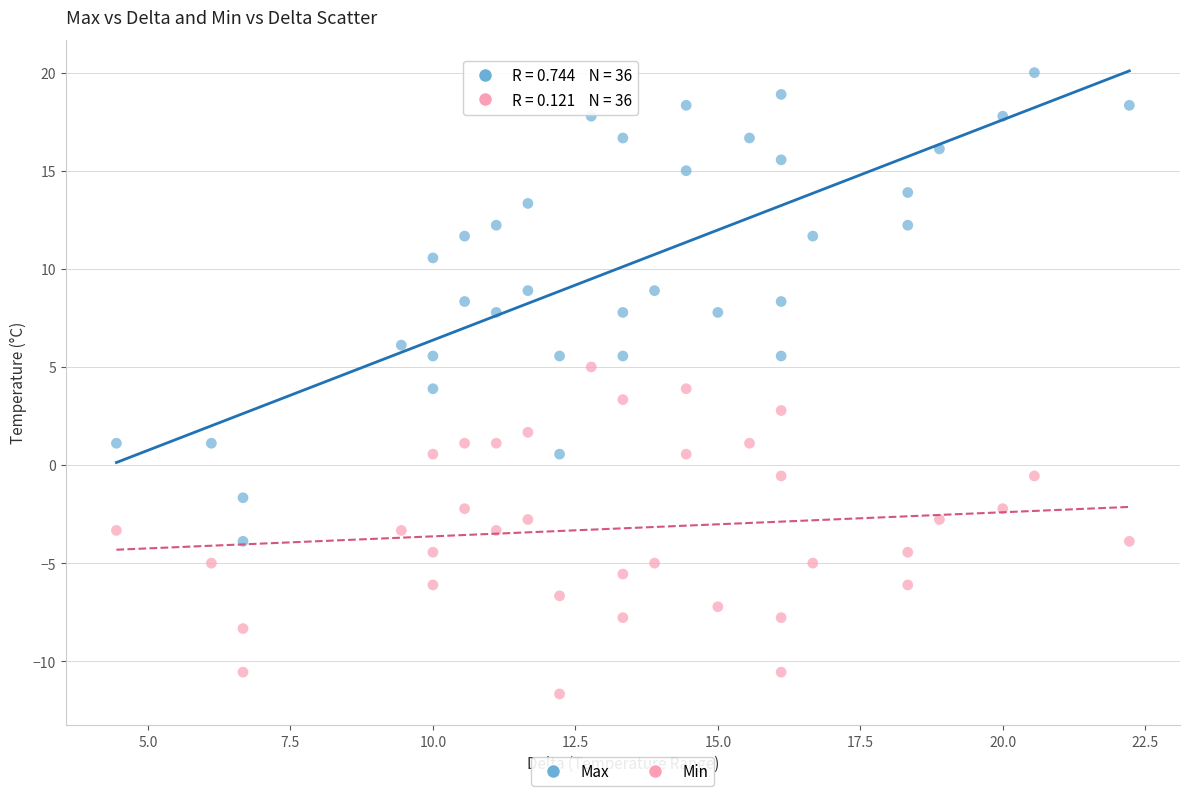

Across all data points, what is the range of X values (max minus min)?

17.8